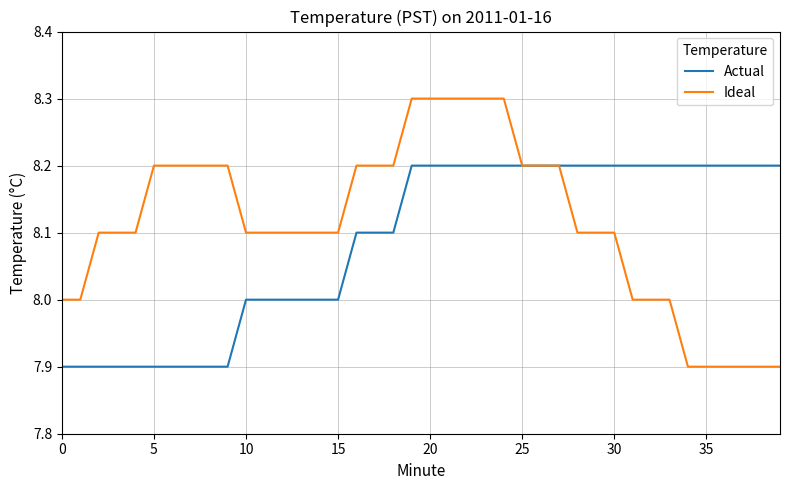

Which series has the widest spread of values?

Ideal